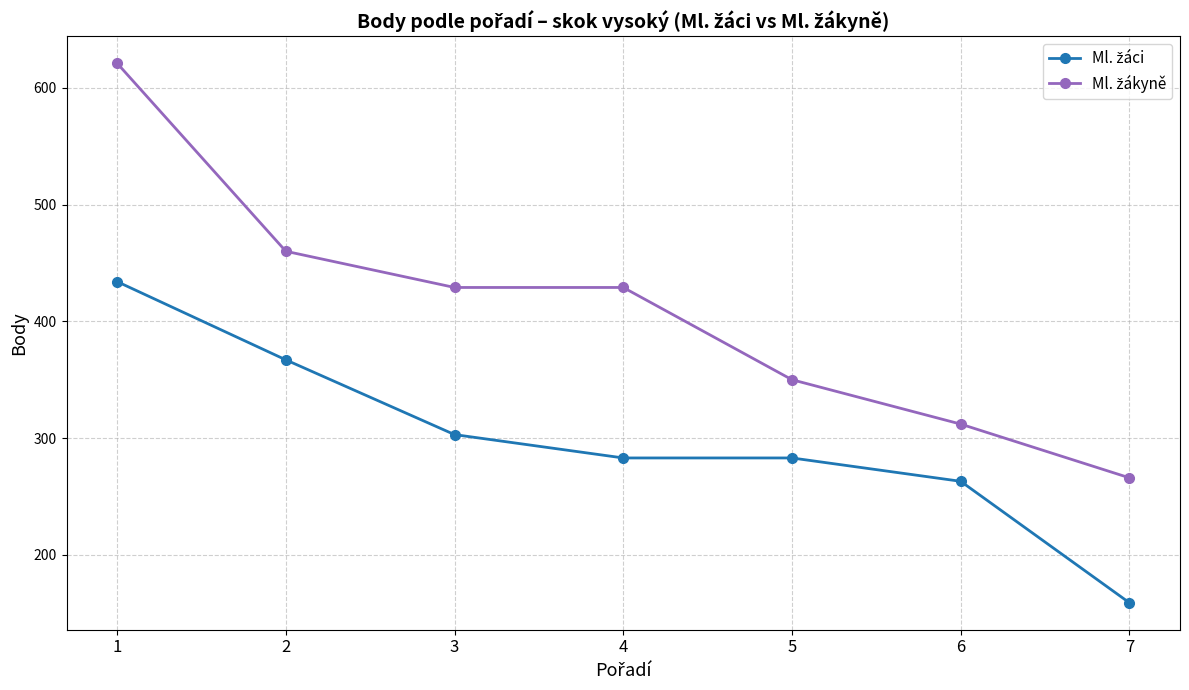

What is the total value across all series at 5?

633